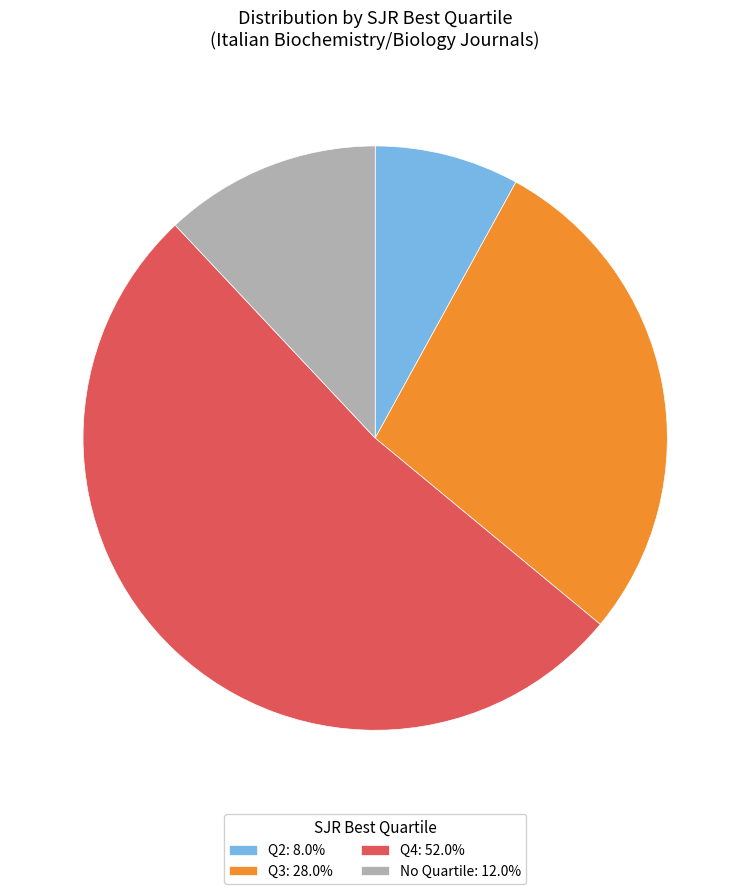

Does any single category account for the majority?

Yes